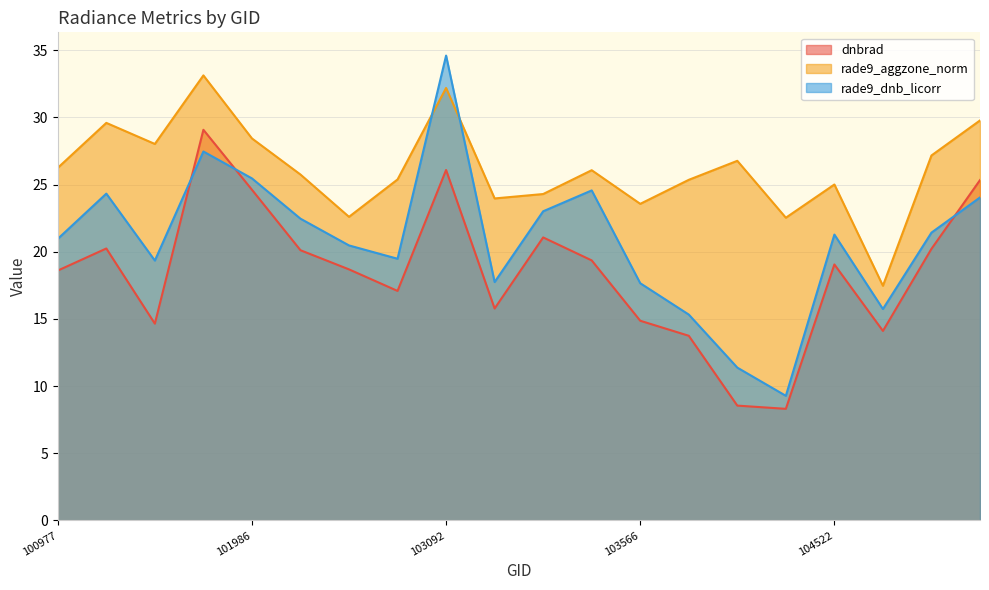

What is the total value across all series at 101111?

62.0